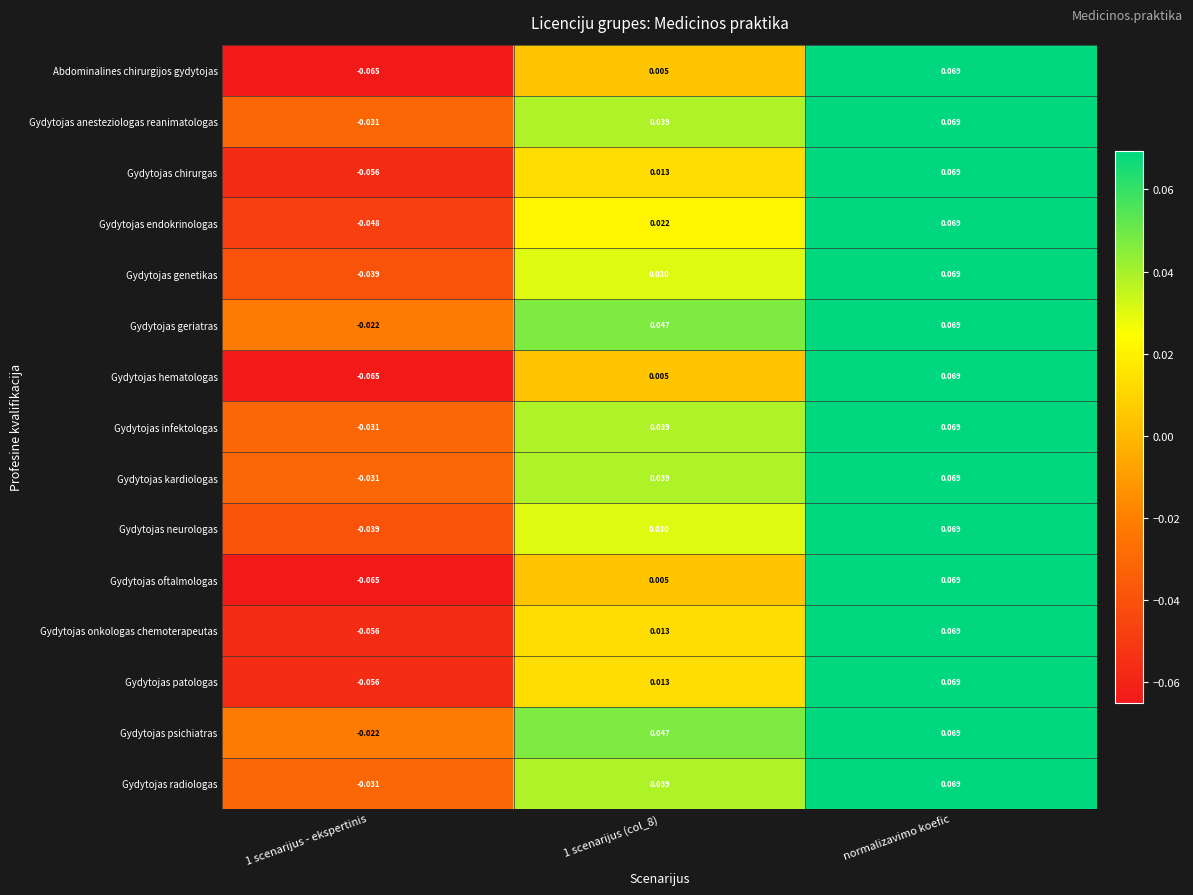

At which category is the sum across all series the highest?

normalizavimo koefic